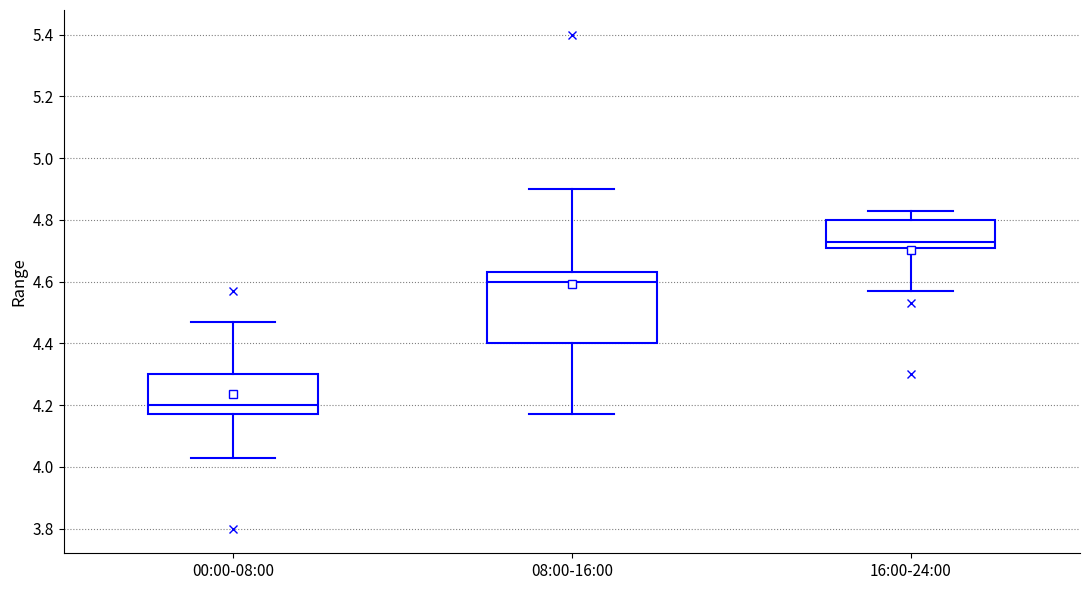

Which box's median line is the lowest?

00:00-08:00